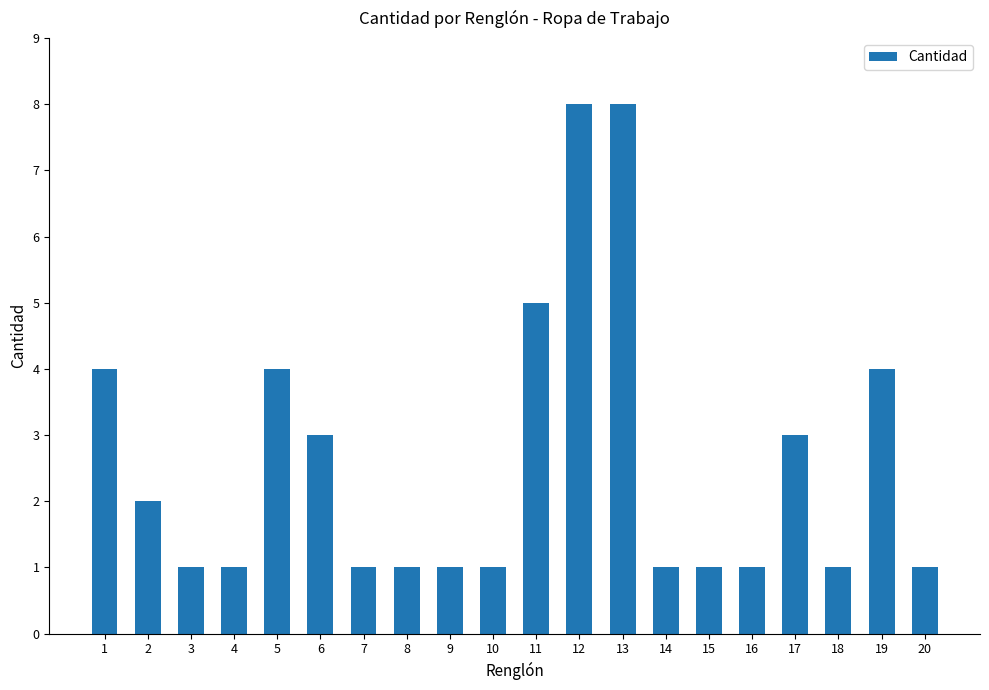

What is the value of the 13th bar from the left?

8